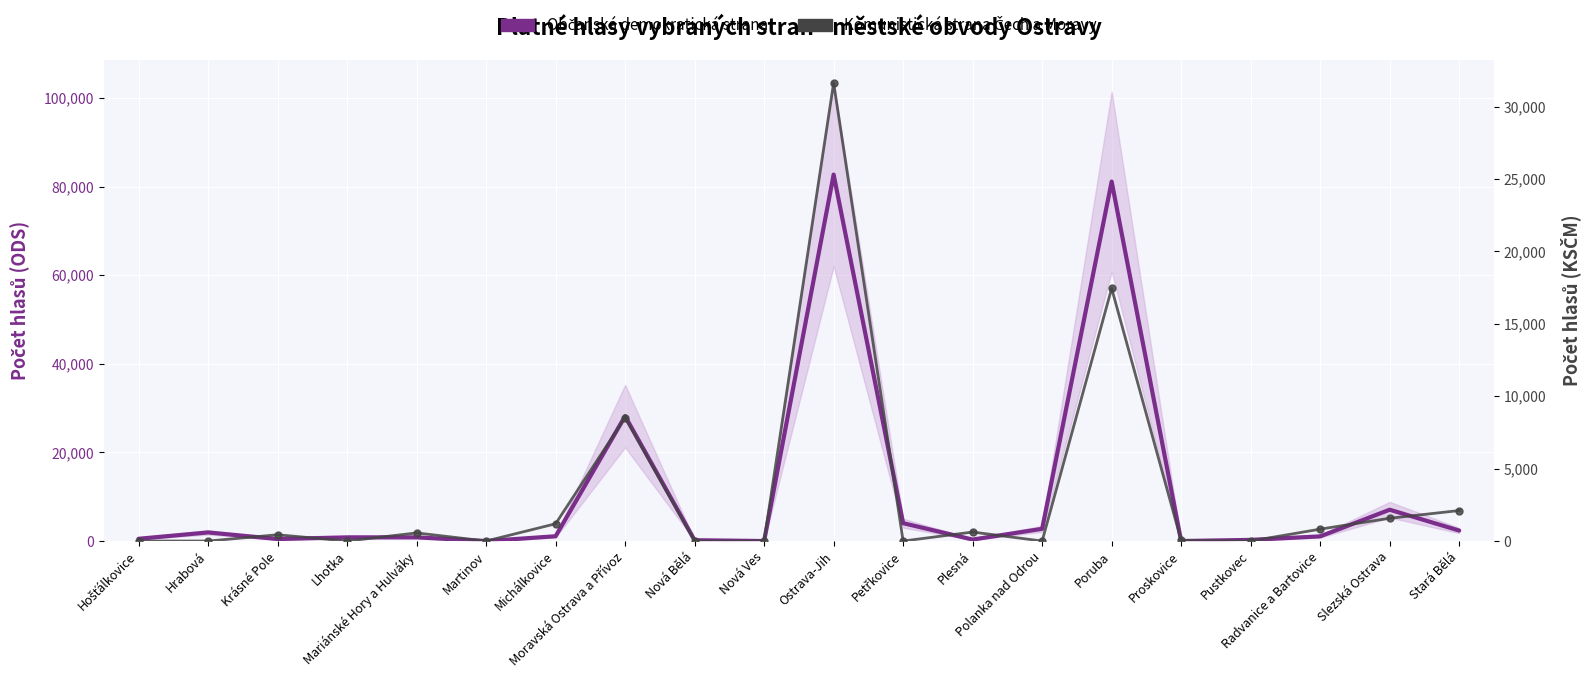

Where is the first local minimum for Komunistická strana Čech a Moravy?

Lhotka